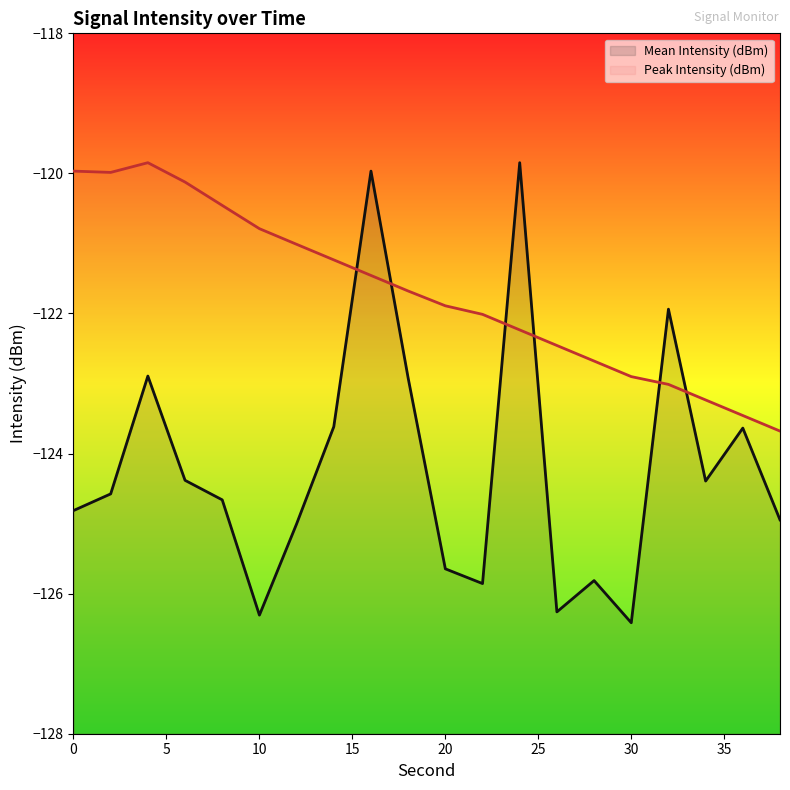

Read the Mean Intensity (dBm) value at 10.

-126.3